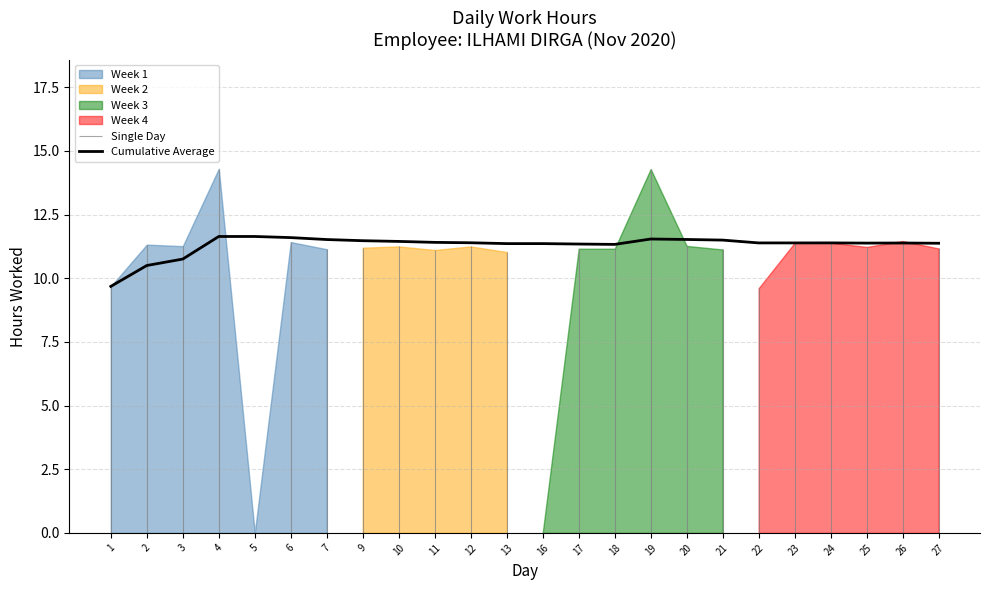

The value at 5 is 15.5. True or false?

False